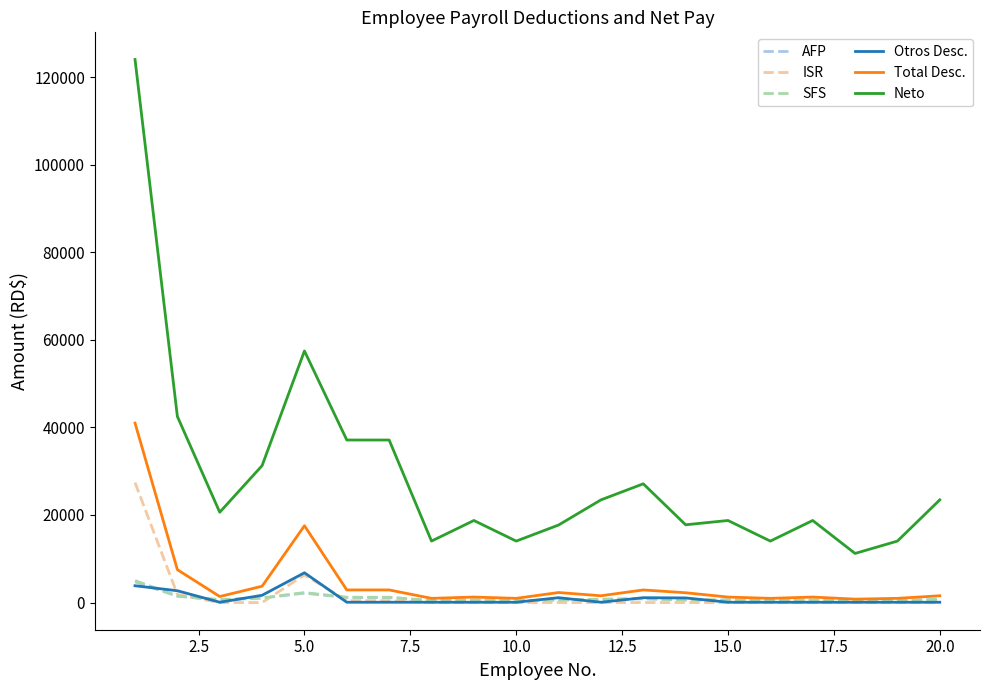

Which series has the largest total across all categories?

Neto